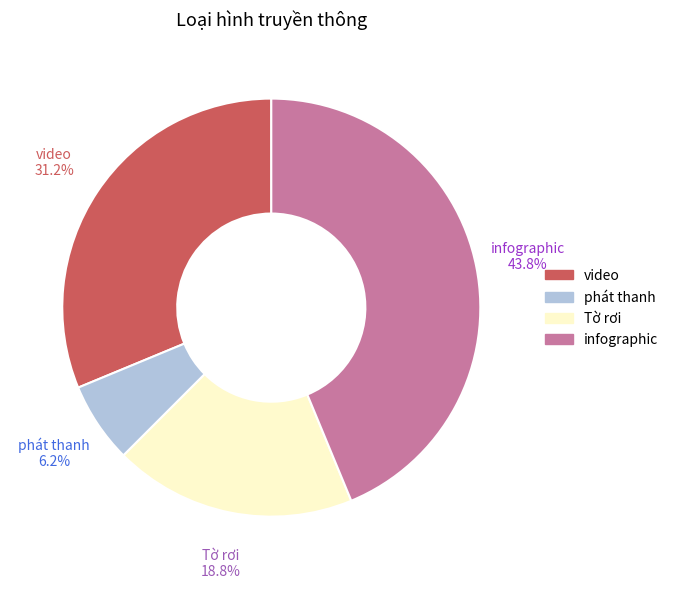

Which has a higher value, infographic or Tờ rơi?

infographic